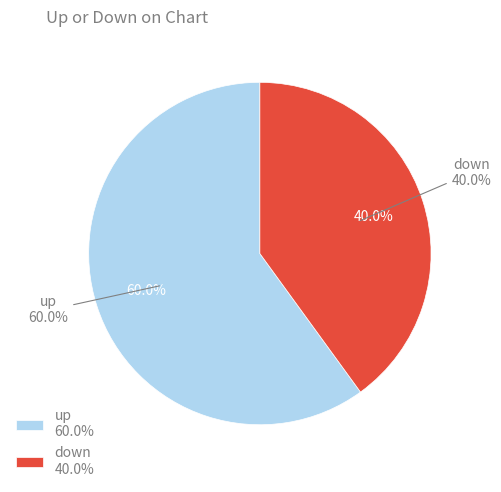

Is there a majority slice in this chart?

Yes